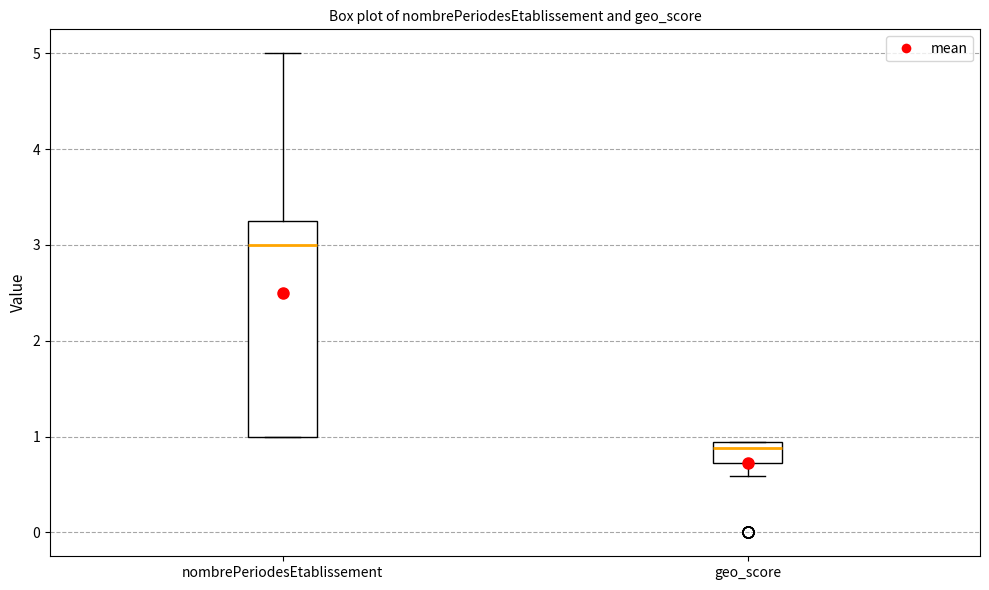

Which box has the lowest median line?

geo_score